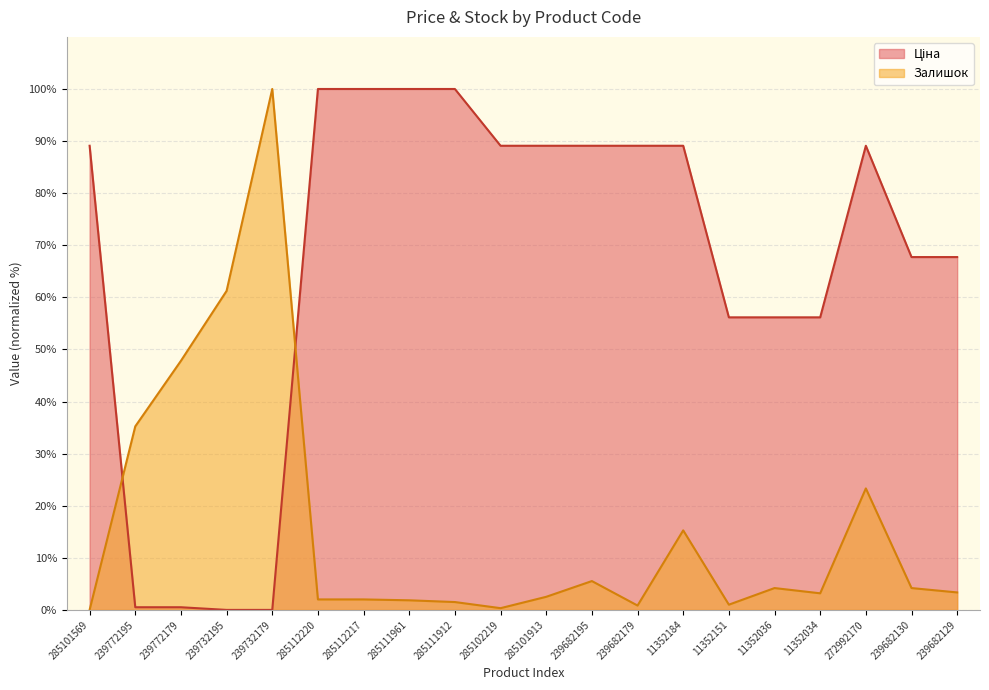

True or false: Ціна has a value of 30.7 at 285111961.

False